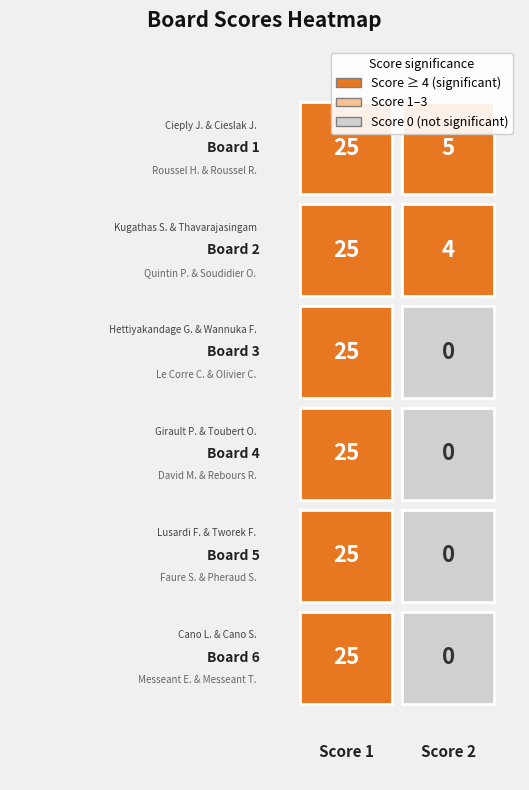

What is the total value across all series at 4?

25